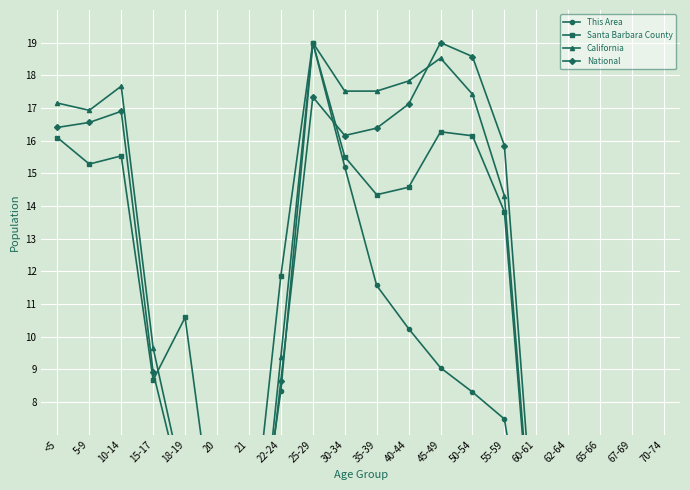

Rank the series by their maximum value, from highest to lowest.

This Area, Santa Barbara County, California, National